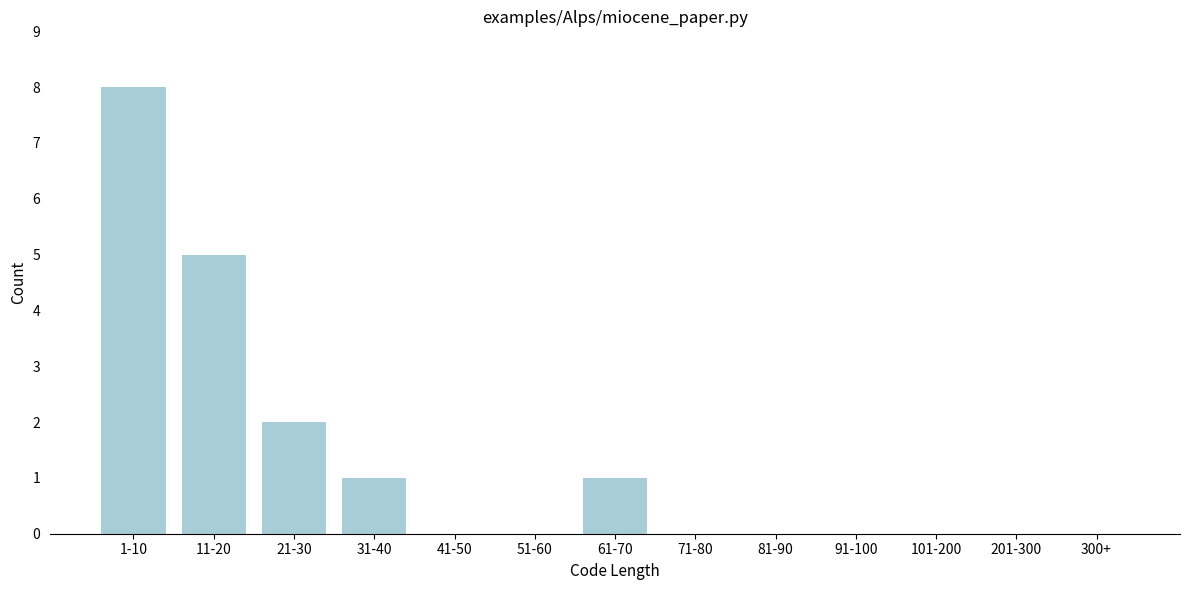

Reading left to right, what are all the values shown in this chart?

1-10=8	11-20=5	21-30=2	31-40=1	41-50=0	51-60=0	61-70=1	71-80=0	81-90=0	91-100=0	101-200=0	201-300=0	300+=0